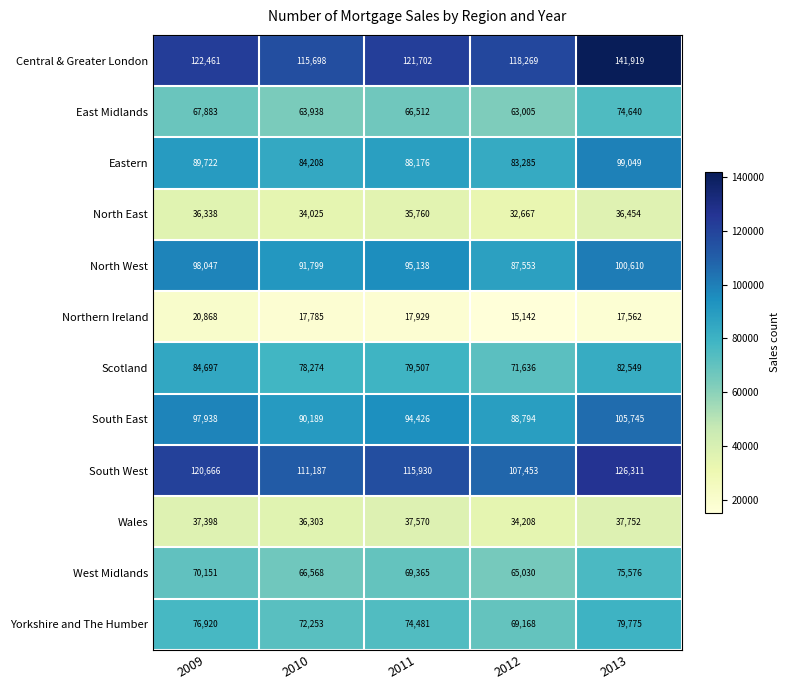

What is the average value of the West Midlands series?

69338